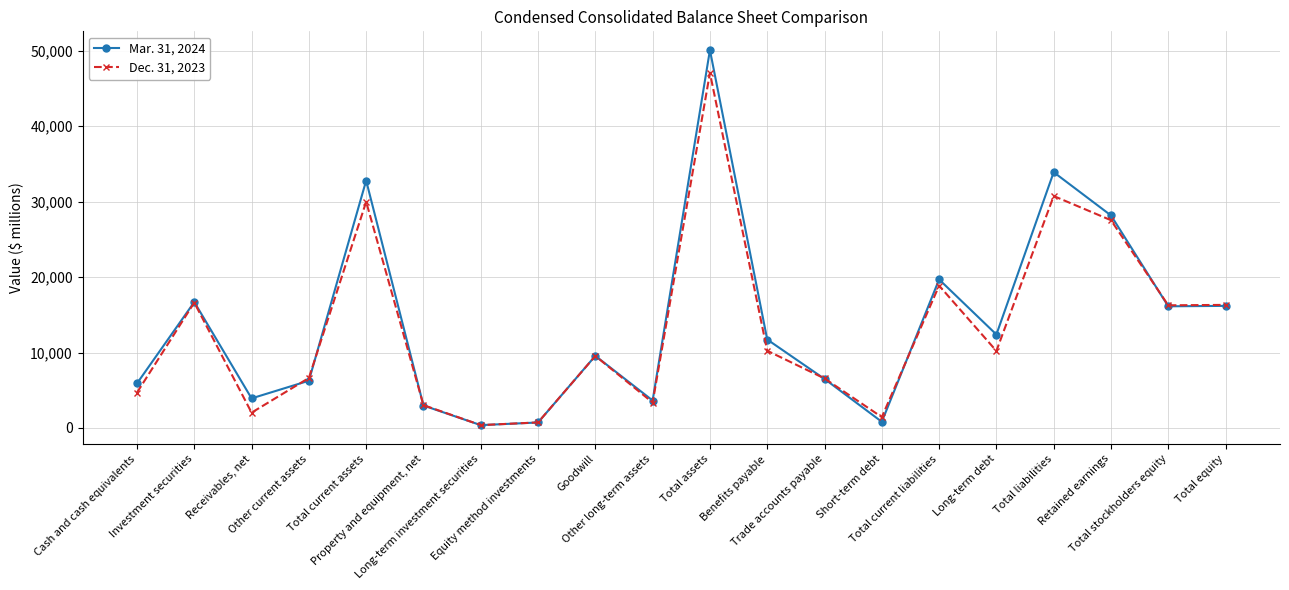

What is the sum of all Mar. 31, 2024 values?

278506